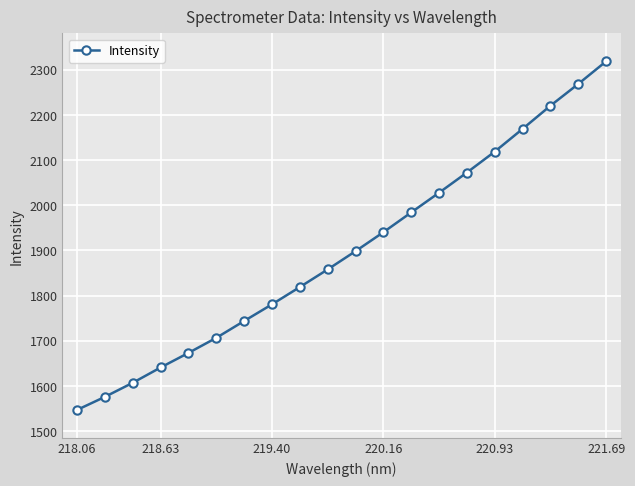

True or false: there are more than 0 points higher than both neighbors.

False